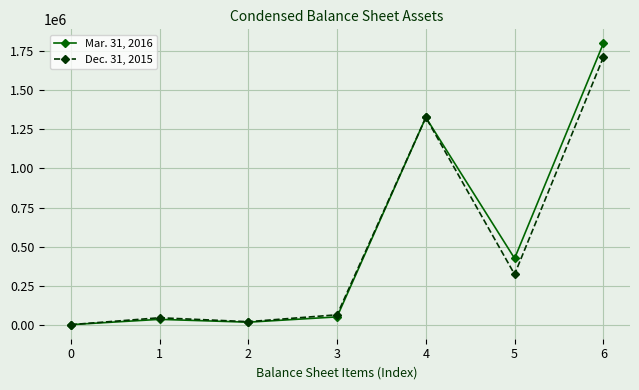

Rank the series by their maximum value, from lowest to highest.

Dec. 31, 2015, Mar. 31, 2016